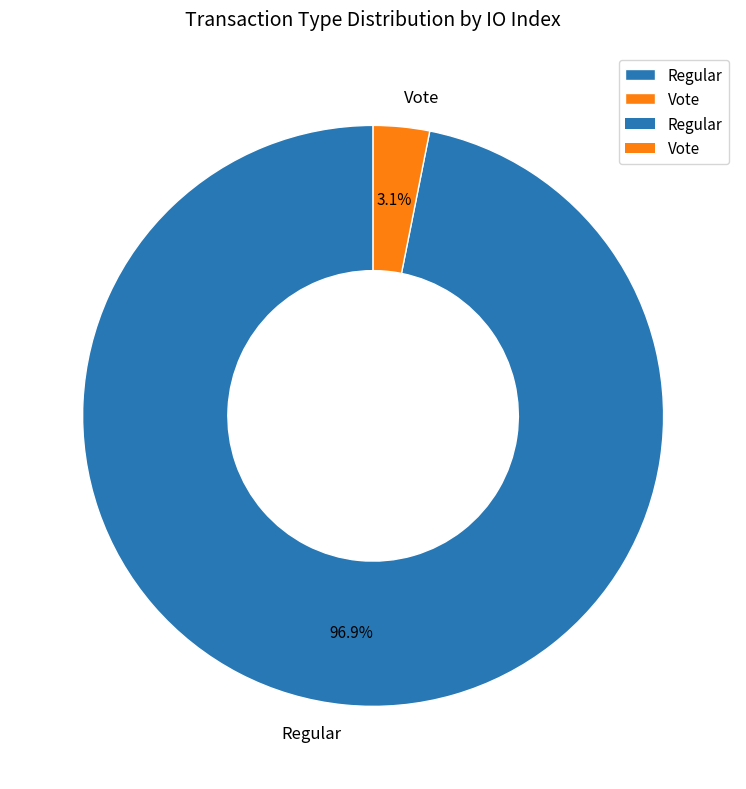

To the nearest percent, what portion does Regular represent?

97%